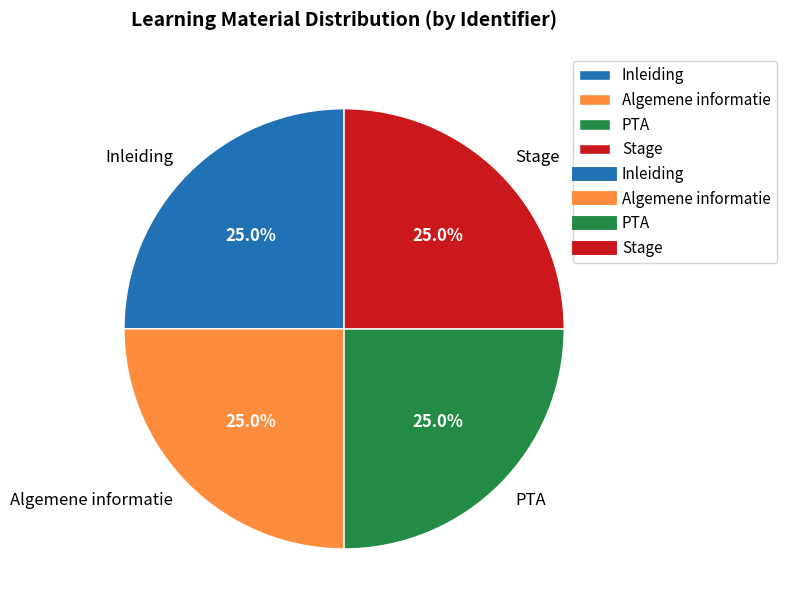

Is there a majority slice in this chart?

No